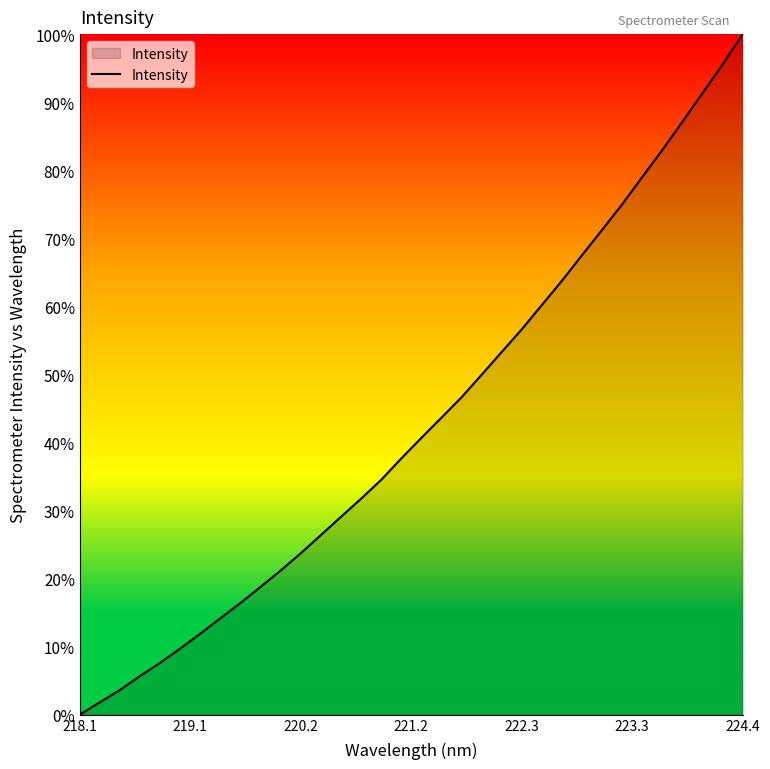

Does the chart have visible grid lines?

No